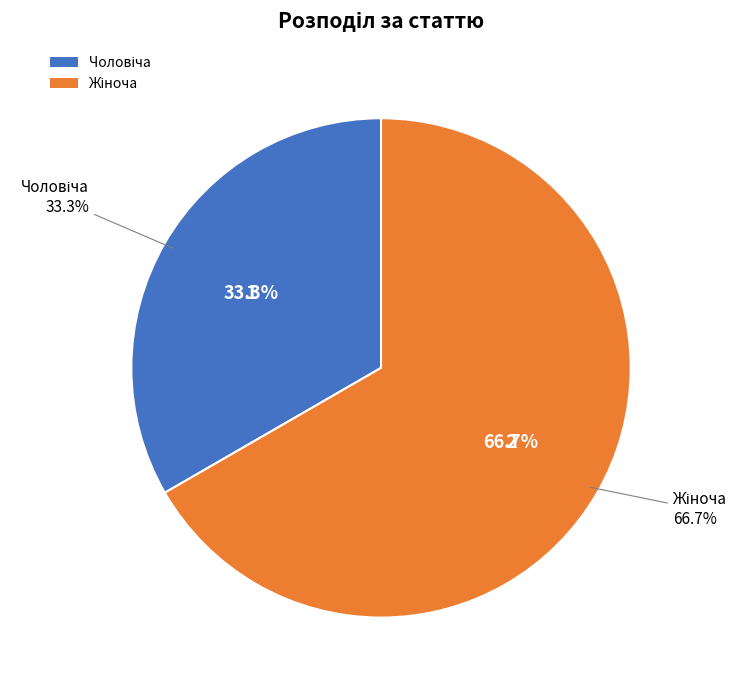

To the nearest percent, what is the difference between the largest and smallest slice percentages?

33%